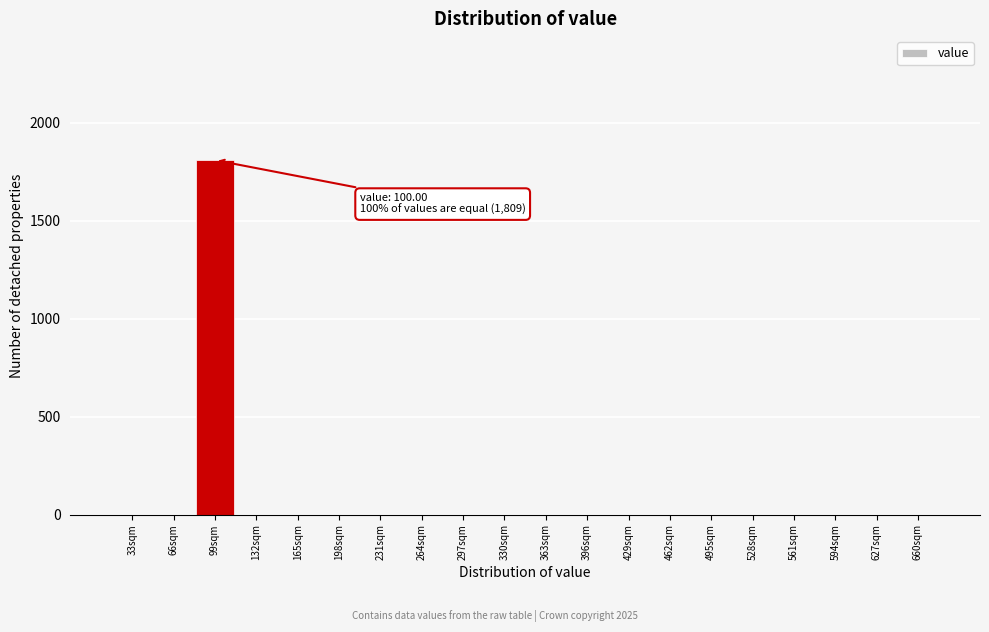

Reading left to right, what are all the values shown in this chart?

33sqm=0	66sqm=0	99sqm=1809	132sqm=0	165sqm=0	198sqm=0	231sqm=0	264sqm=0	297sqm=0	330sqm=0	363sqm=0	396sqm=0	429sqm=0	462sqm=0	495sqm=0	528sqm=0	561sqm=0	594sqm=0	627sqm=0	660sqm=0